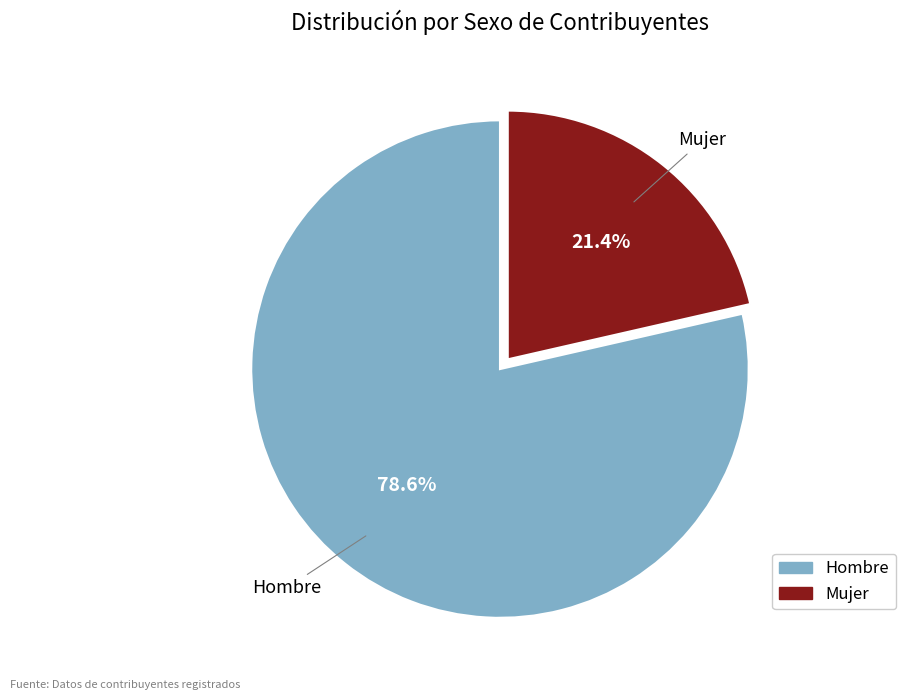

How much of the chart is everything except Hombre?

21.4%